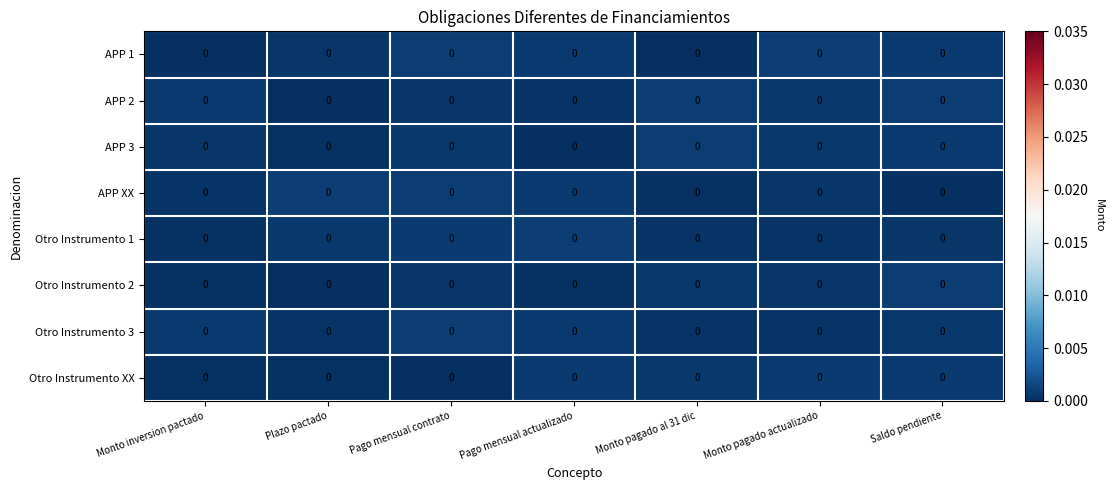

Reading left to right, what are all the values shown in this chart?

APP 1: Monto inversion pactado=0.0	Plazo pactado=0.0	Pago mensual contrato=0.0	Pago mensual actualizado=0.0	Monto pagado al 31 dic=0.0	Monto pagado actualizado=0.0	Saldo pendiente=0.0
APP 2: Monto inversion pactado=0.0	Plazo pactado=0.0	Pago mensual contrato=0.0	Pago mensual actualizado=0.0	Monto pagado al 31 dic=0.0	Monto pagado actualizado=0.0	Saldo pendiente=0.0
APP 3: Monto inversion pactado=0.0	Plazo pactado=0.0	Pago mensual contrato=0.0	Pago mensual actualizado=0.0	Monto pagado al 31 dic=0.0	Monto pagado actualizado=0.0	Saldo pendiente=0.0
APP XX: Monto inversion pactado=0.0	Plazo pactado=0.0	Pago mensual contrato=0.0	Pago mensual actualizado=0.0	Monto pagado al 31 dic=0.0	Monto pagado actualizado=0.0	Saldo pendiente=0.0
Otro Instrumento 1: Monto inversion pactado=0.0	Plazo pactado=0.0	Pago mensual contrato=0.0	Pago mensual actualizado=0.0	Monto pagado al 31 dic=0.0	Monto pagado actualizado=0.0	Saldo pendiente=0.0
Otro Instrumento 2: Monto inversion pactado=0.0	Plazo pactado=0.0	Pago mensual contrato=0.0	Pago mensual actualizado=0.0	Monto pagado al 31 dic=0.0	Monto pagado actualizado=0.0	Saldo pendiente=0.0
Otro Instrumento 3: Monto inversion pactado=0.0	Plazo pactado=0.0	Pago mensual contrato=0.0	Pago mensual actualizado=0.0	Monto pagado al 31 dic=0.0	Monto pagado actualizado=0.0	Saldo pendiente=0.0
Otro Instrumento XX: Monto inversion pactado=0.0	Plazo pactado=0.0	Pago mensual contrato=0.0	Pago mensual actualizado=0.0	Monto pagado al 31 dic=0.0	Monto pagado actualizado=0.0	Saldo pendiente=0.0